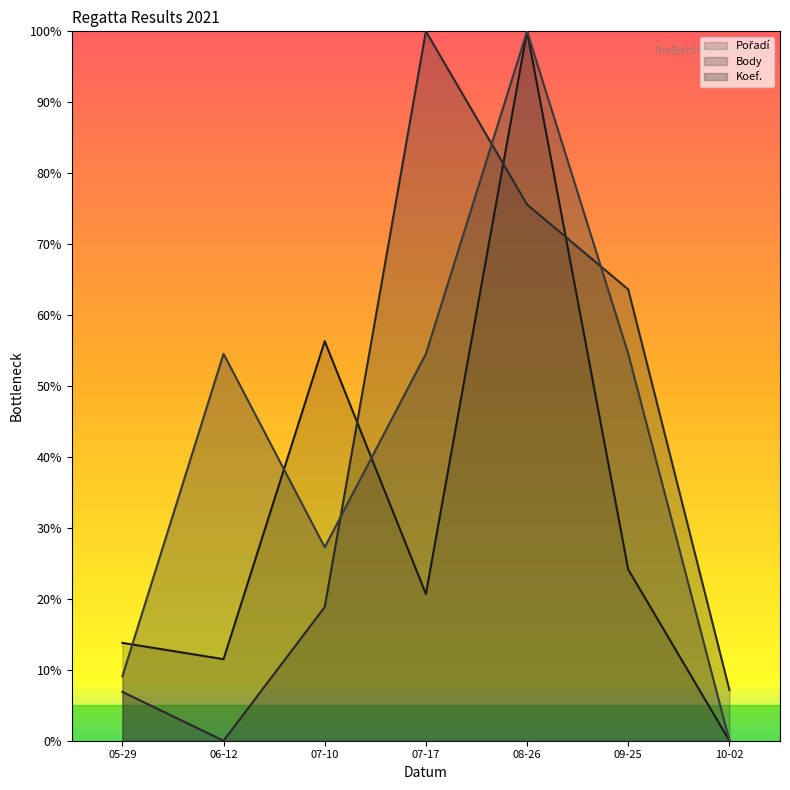

After their last crossing, which series has the higher values: Body or Pořadí?

Body